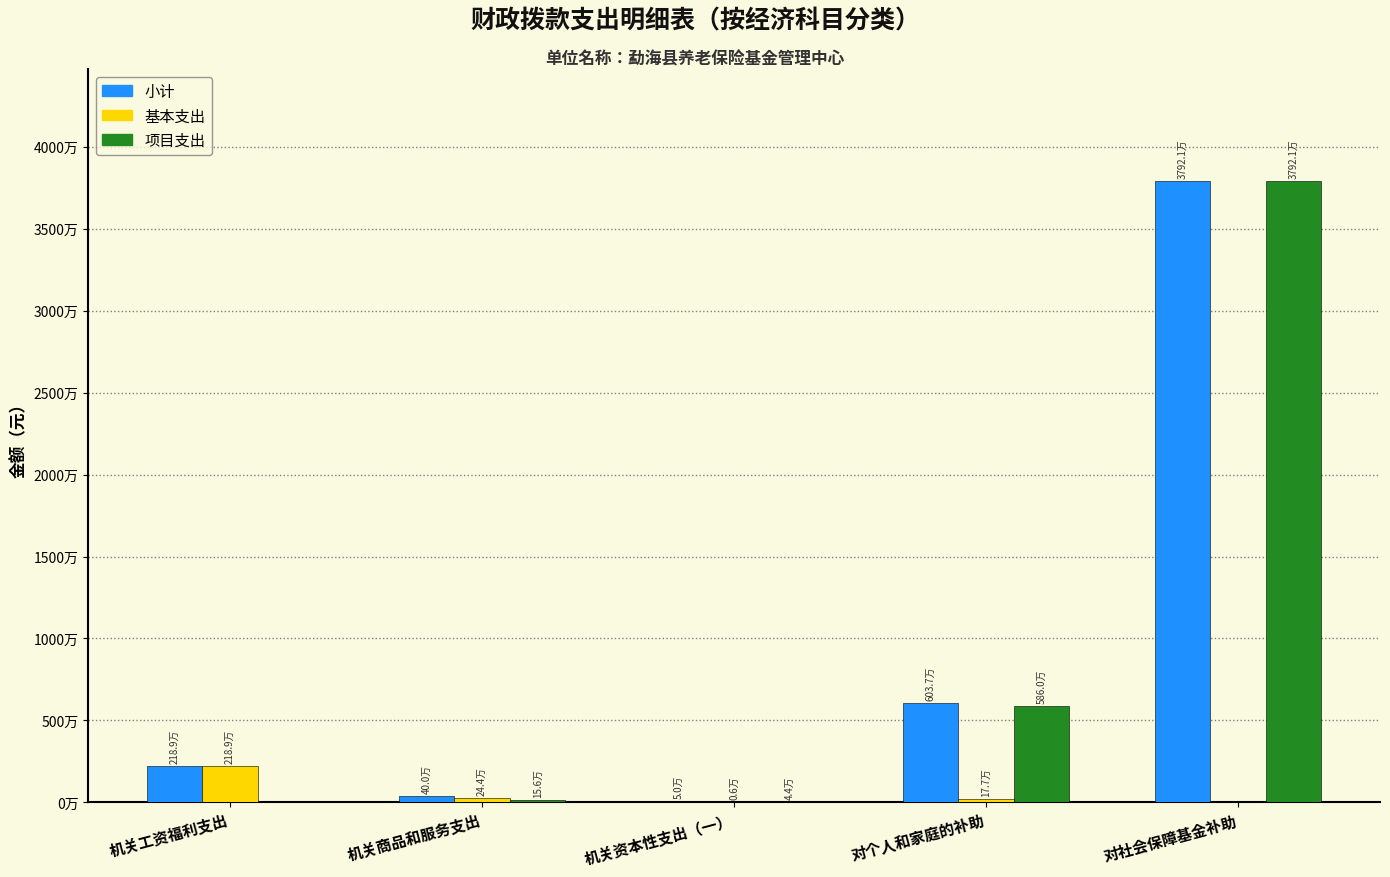

At which category is the sum across all series the highest?

对社会保障基金补助